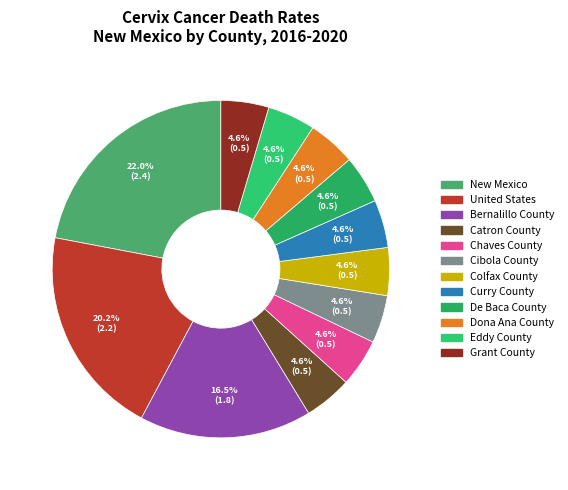

Rank the categories by value from lowest to highest.

Catron County, Chaves County, Cibola County, Colfax County, Curry County, De Baca County, Dona Ana County, Eddy County, Grant County, Bernalillo County, United States, New Mexico